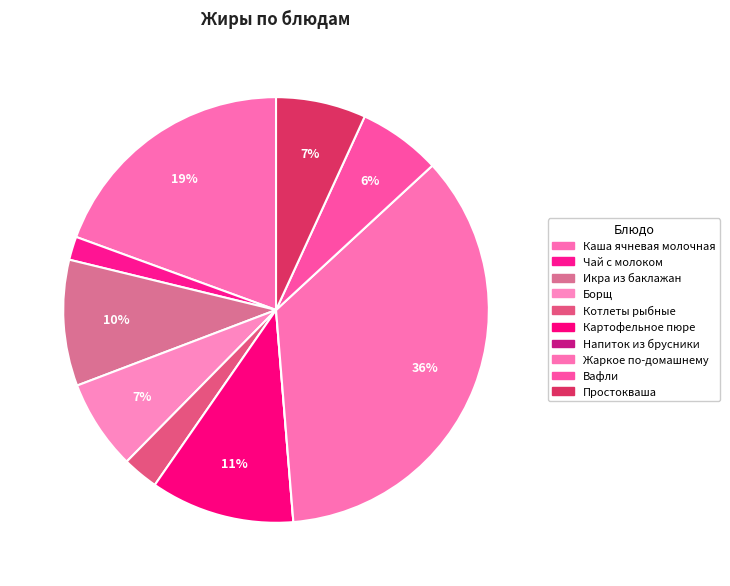

How many slices are in this pie chart?

10